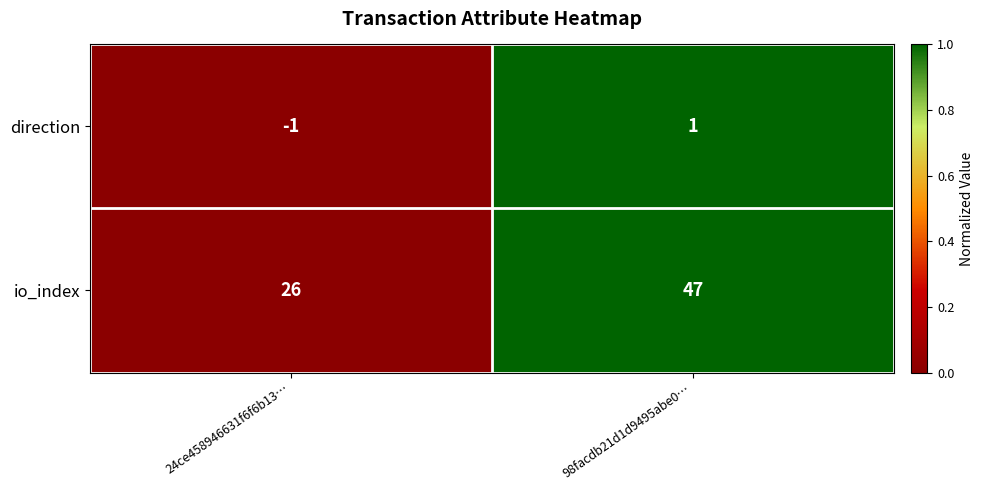

What is the sum of the io_index values at 98facdb21d1d9495abe0… and 24ce458946631f6f6b13…?

73